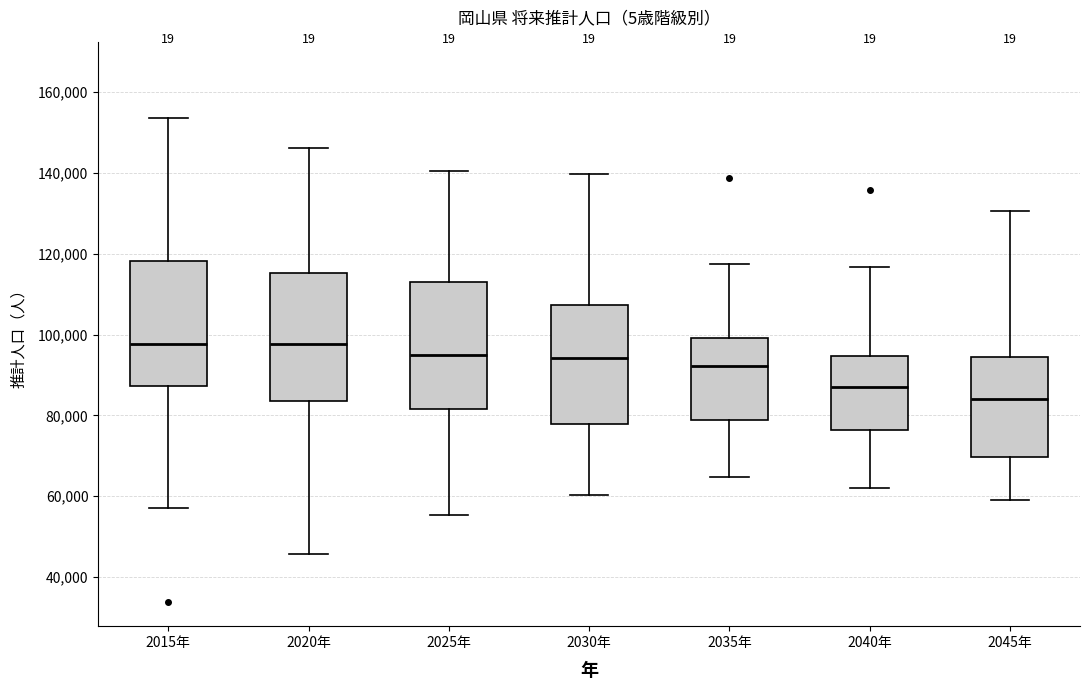

Which box has the lowest median line?

2045年